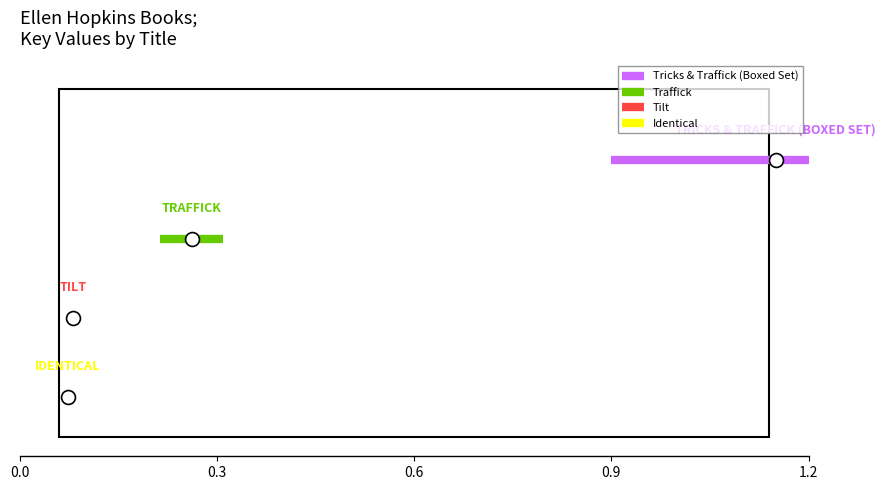

List the series in order of their overall mean, highest first.

Tricks & Traffick (Boxed Set), Traffick, Tilt, Identical